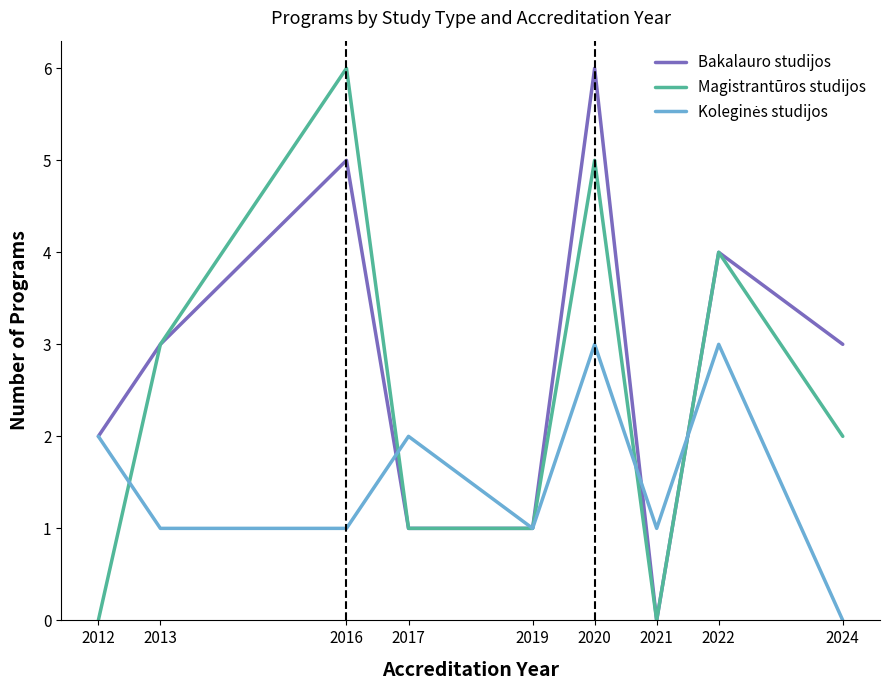

At which category is the sum across all series the highest?

2020